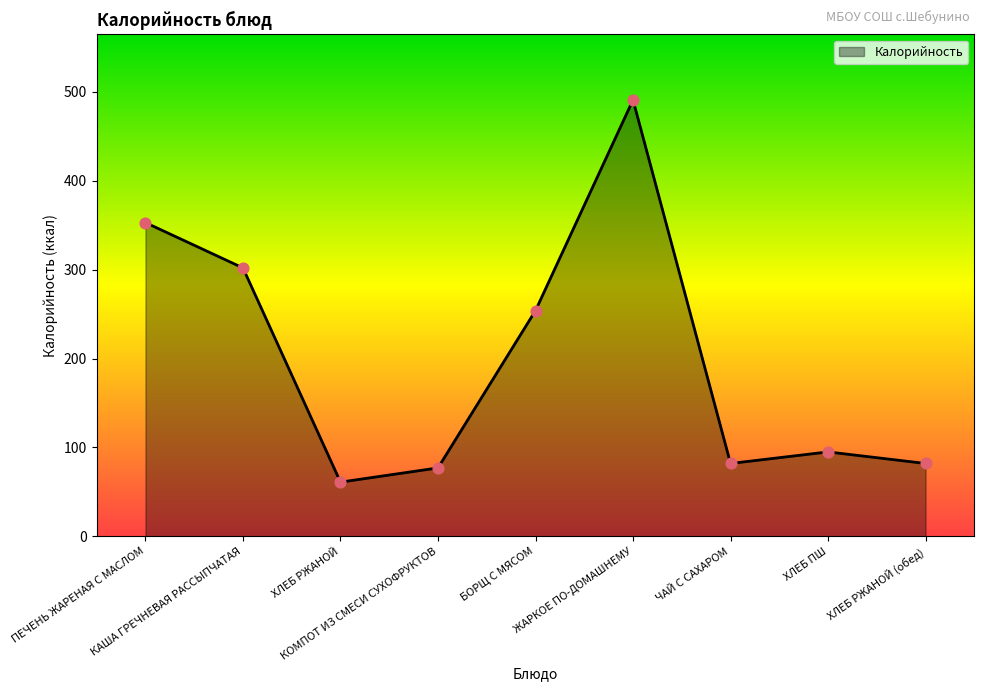

What is the ratio of the value at КОМПОТ ИЗ СМЕСИ СУХОФРУКТОВ to the value at ХЛЕБ РЖАНОЙ (обед)?

0.9